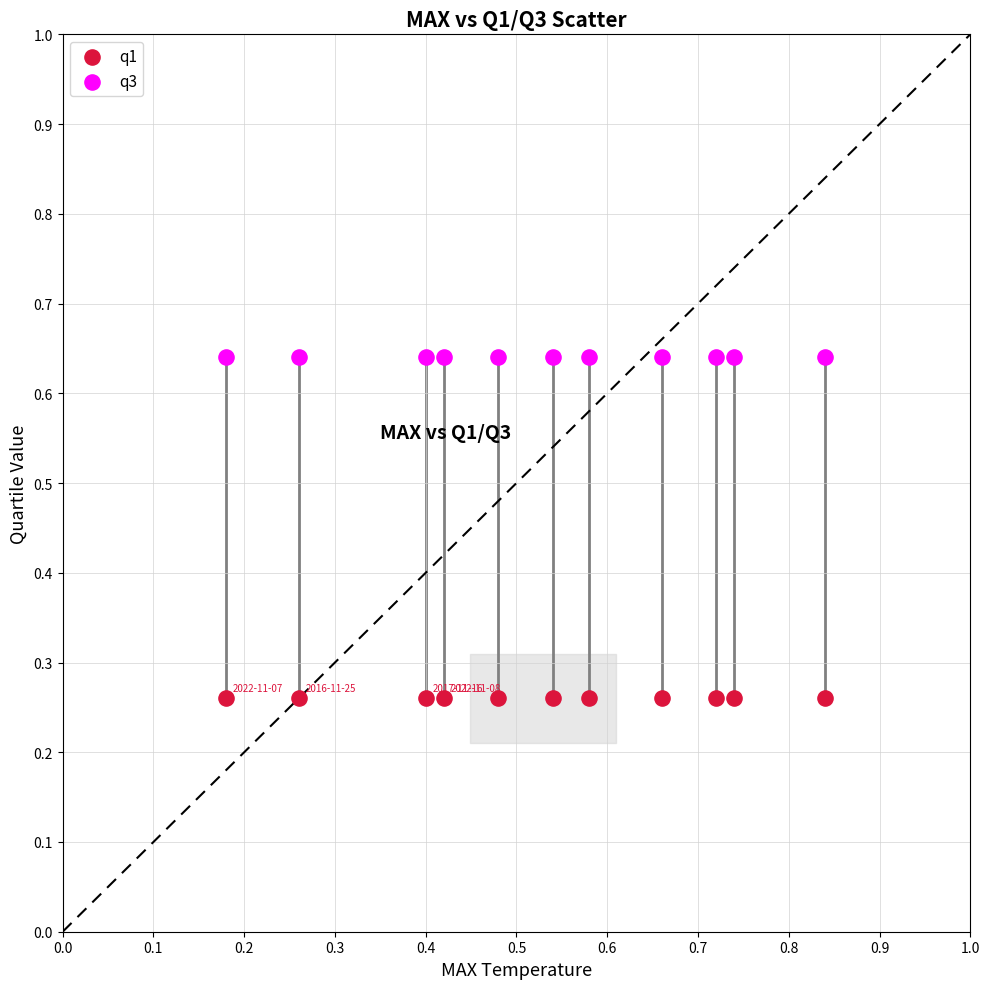

Which series contains the lowest Y value?

q1